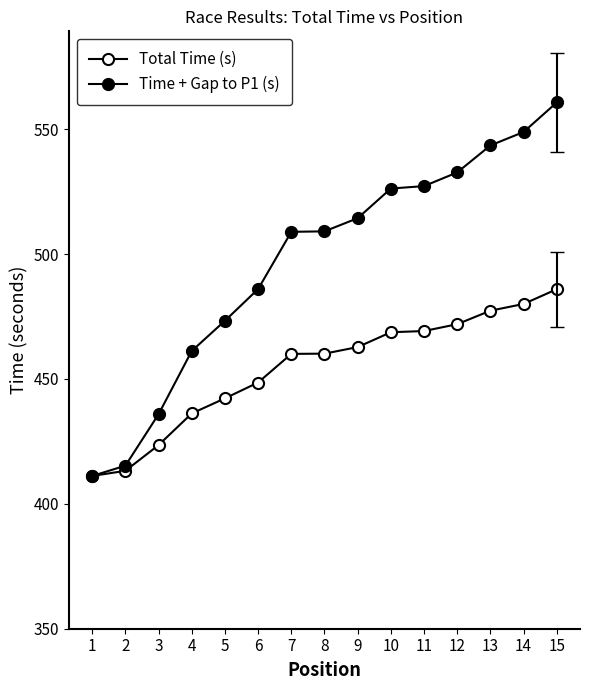

Is this an area chart (filled region under the line)?

No